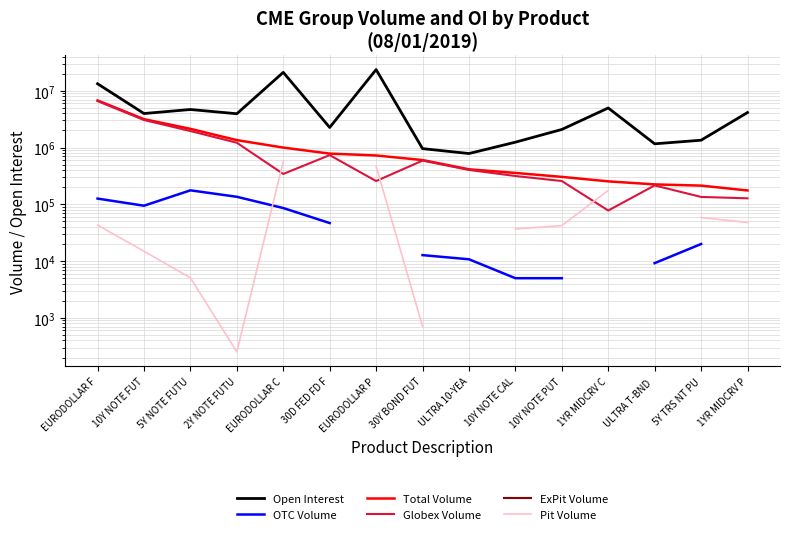

What is the label of the 3rd point from the left?

5Y NOTE FUTU